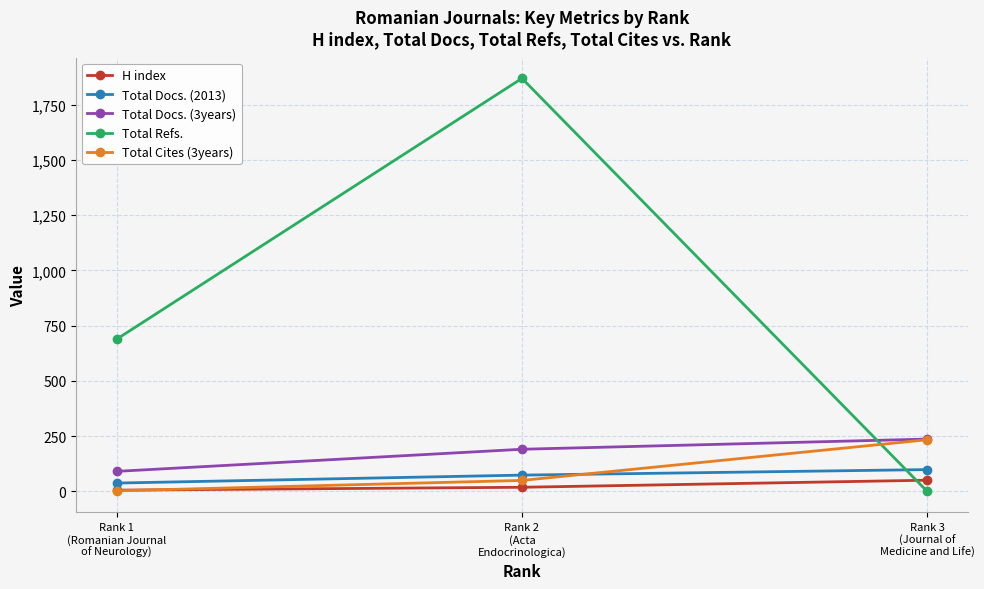

What is the sum of the Total Docs. (3years) values at Rank 1
(Romanian Journal
of Neurology) and Rank 3
(Journal of
Medicine and Life)?

328